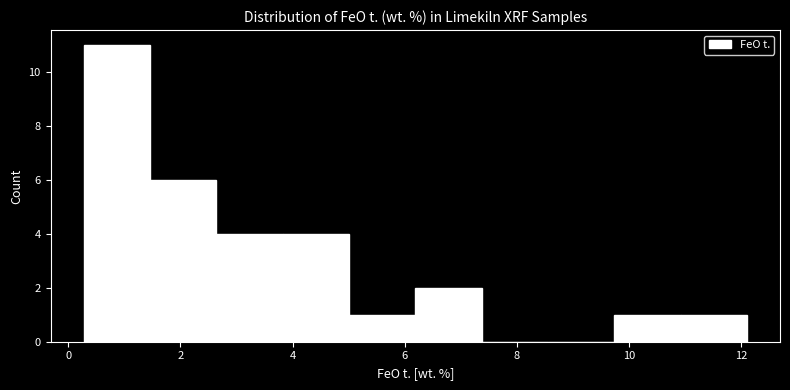

Reading left to right, list every bar in this chart as the range it spans on the x-axis followed by its height. Neither the bar edges nor the heights are printed on the chart, so give them approximately, as read against the axes.

0.2 to 1.4: 11
1.4 to 2.6: 6
2.6 to 3.8: 4
3.8 to 5.0: 4
5.0 to 6.2: 1
6.2 to 7.4: 2
7.4 to 8.6: 0
8.6 to 9.8: 0
9.8 to 11.0: 1
11.0 to 12.0: 1